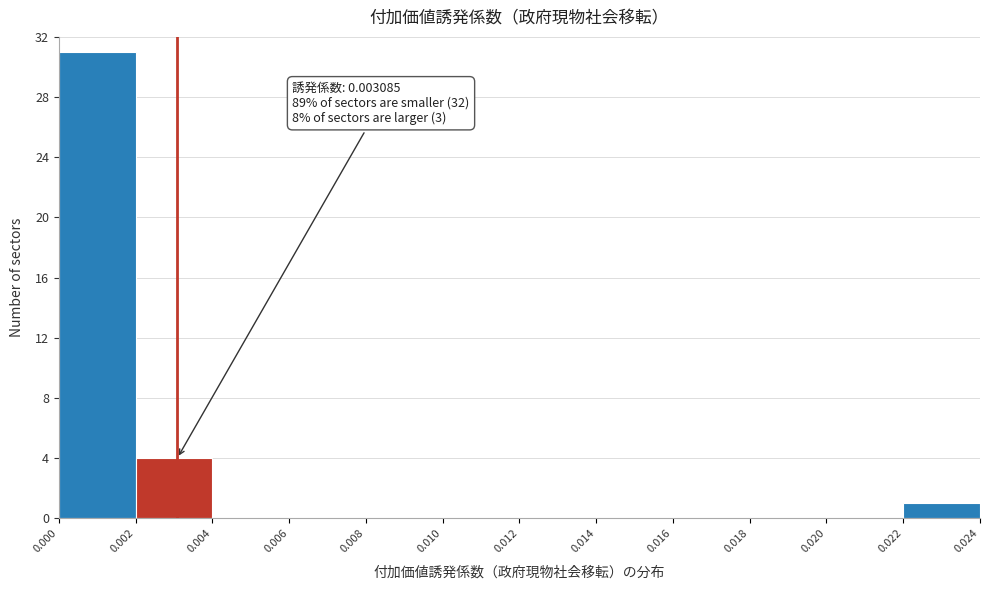

Over which range of the x-axis is the bar tallest?

0.000 to 0.002